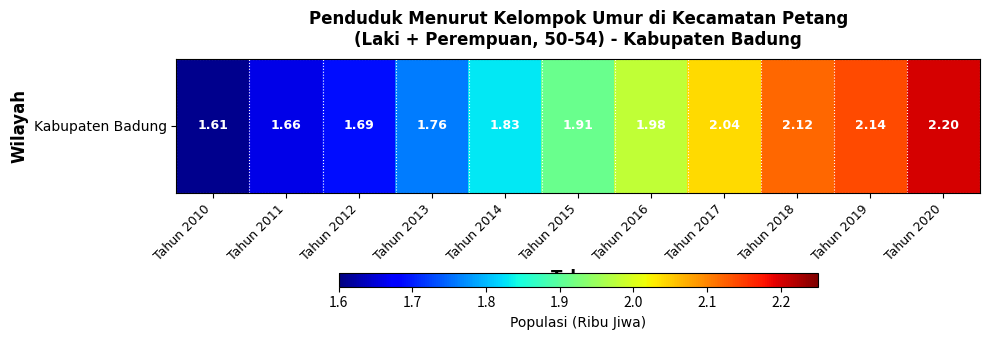

What is the difference between the maximum and minimum values?

0.6